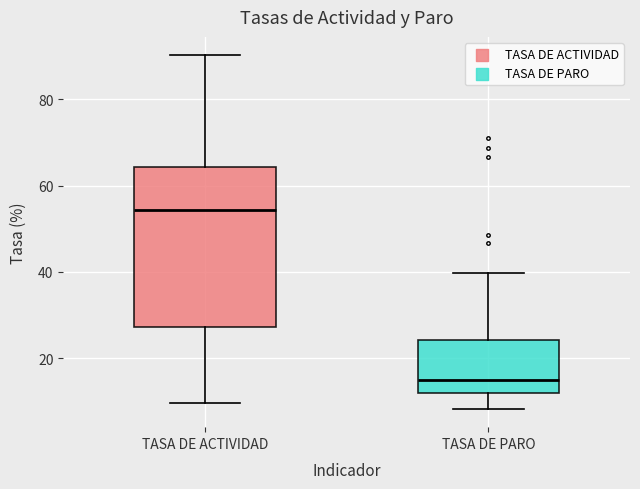

Reading left to right, transcribe this box plot: for each box, give where its median line is, the range the box spans, and where its two whiskers end, as read against the y-axis. The values are not printed on the chart, so give them approximately, as read against the axis.

TASA DE ACTIVIDAD: median 54, box 28 to 64, whiskers 10 to 90
TASA DE PARO: median 14, box 12 to 24, whiskers 8 to 40